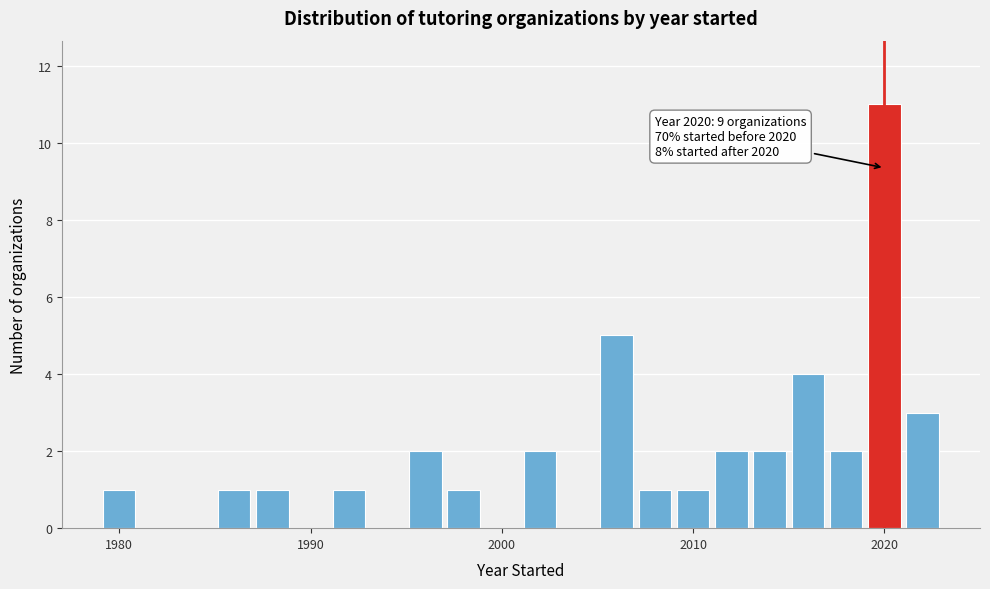

Read against the x-axis, roughly where is the centre of the tallest bar?

2020